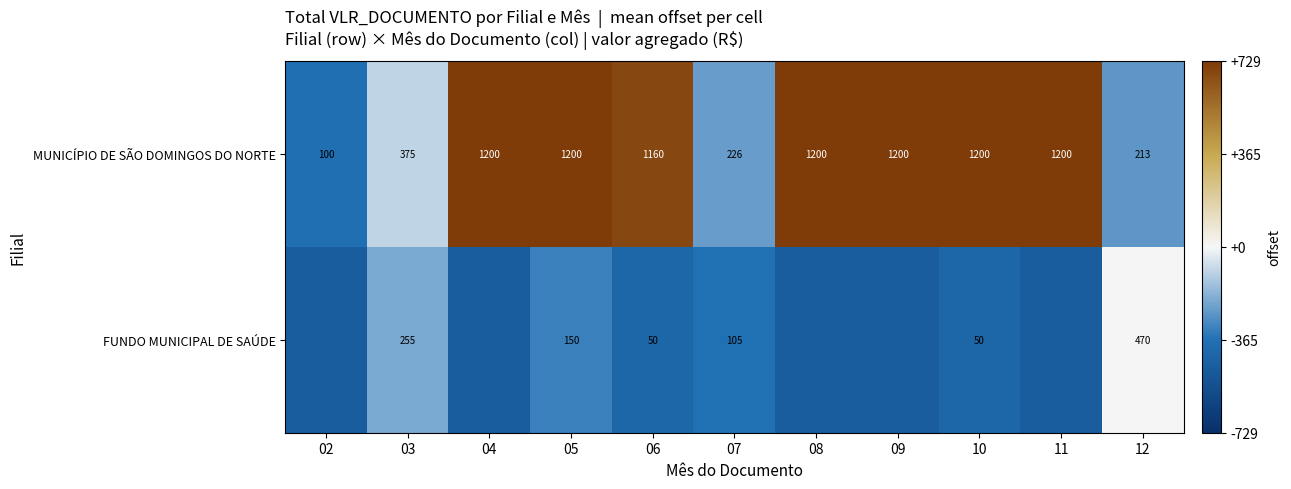

What is the sum of the MUNICÍPIO DE SÃO DOMINGOS DO NORTE values at 03 and 08?

633.7